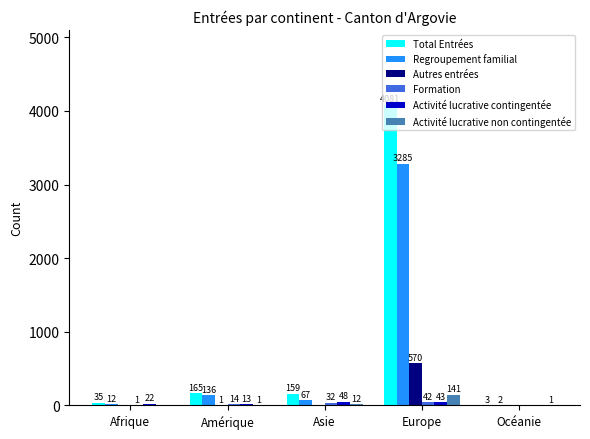

Which series has the largest range (max minus min)?

Total Entrées